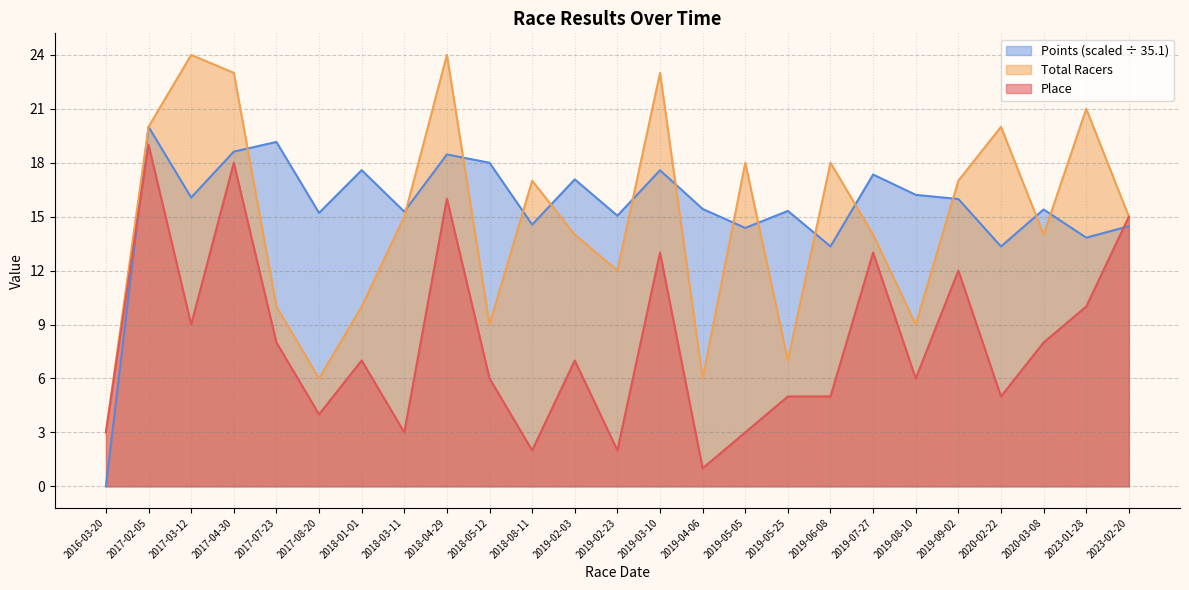

How many data points in Points are less than 15?

7